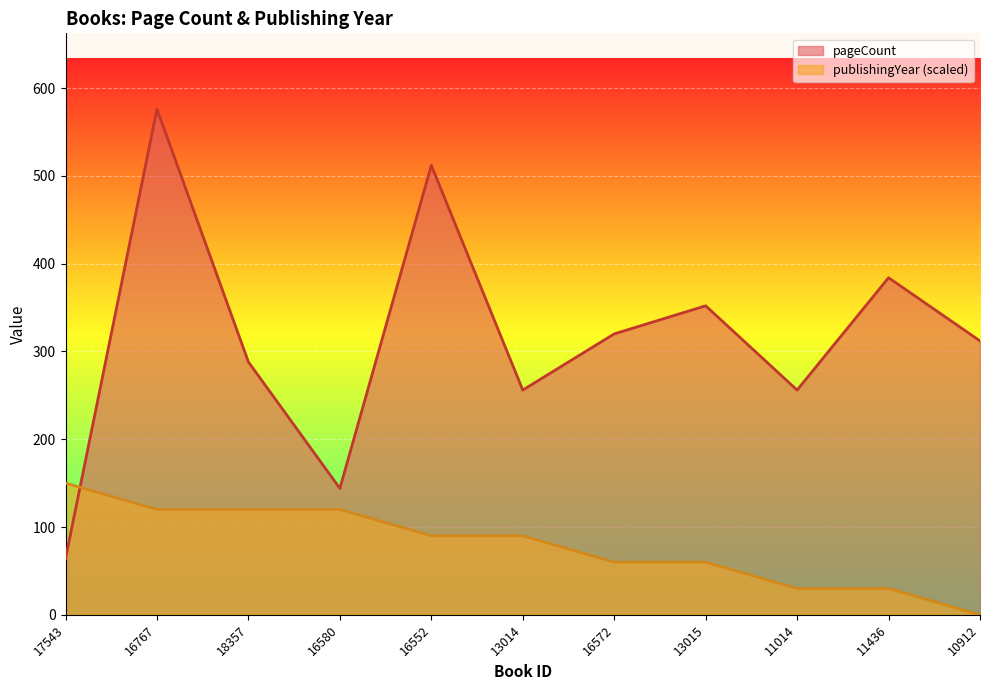

True or false: publishingYear has more than 0 points higher than both neighbors.

False